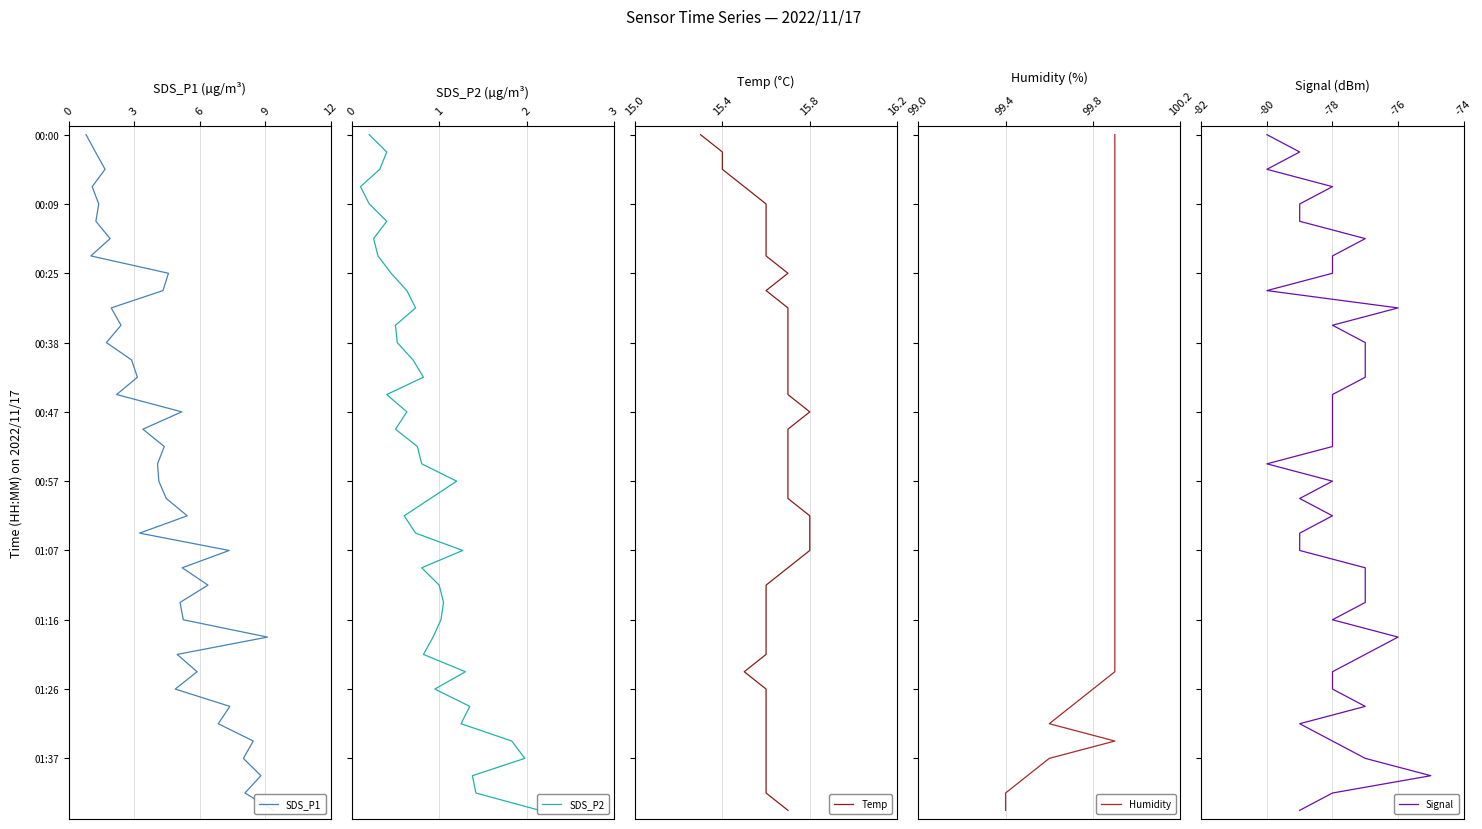

List the series in order of their peak value, lowest first.

SDS_P1, SDS_P2, Temp, Humidity, Signal